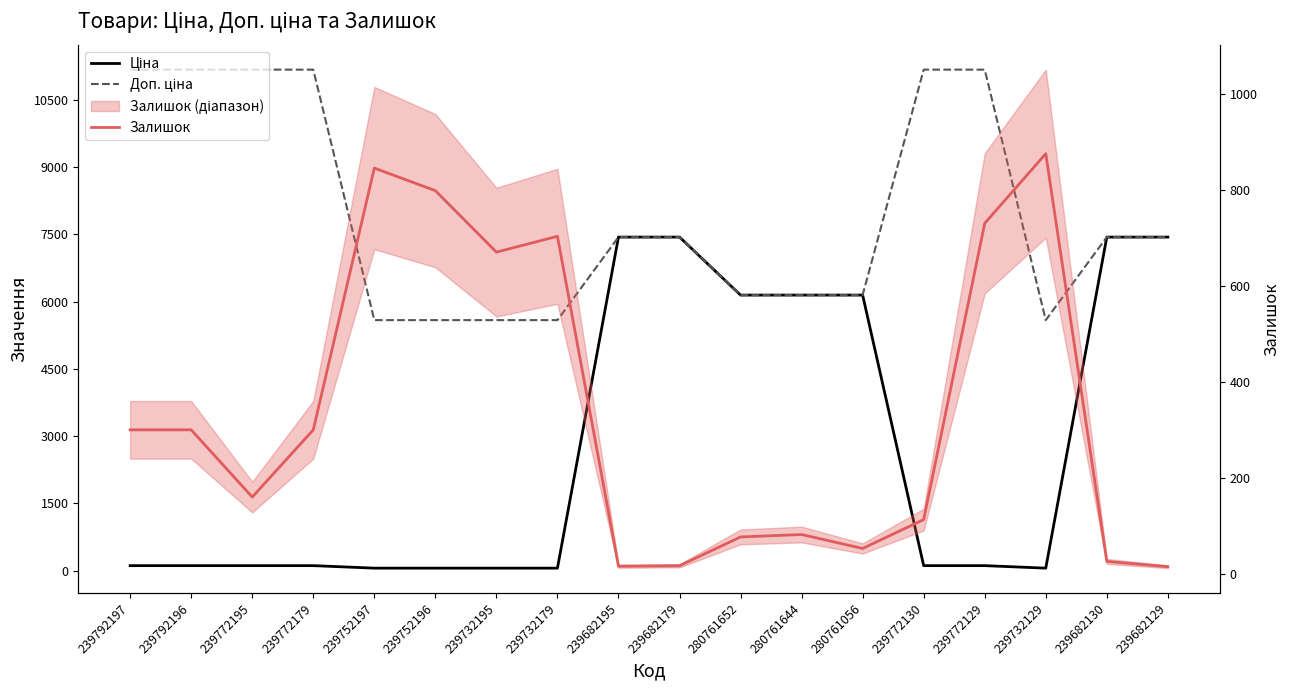

Which series has the largest range (max minus min)?

Ціна